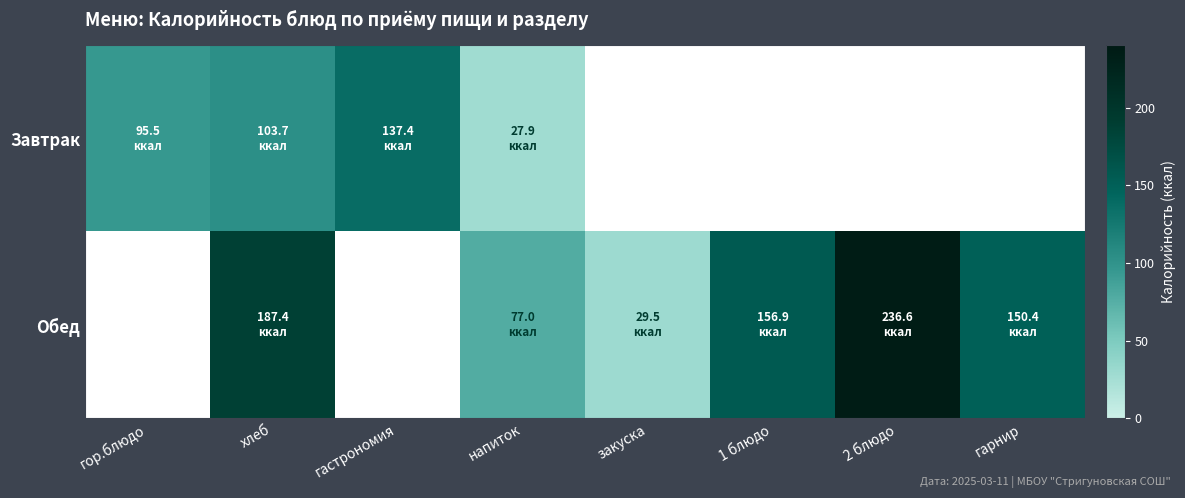

Is the value of Завтрак at хлеб greater than the value of Обед at гарнир?

No